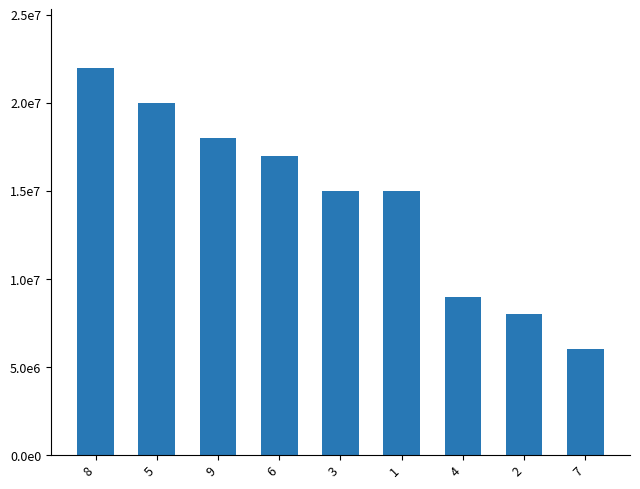

What position from the left is 5?

2